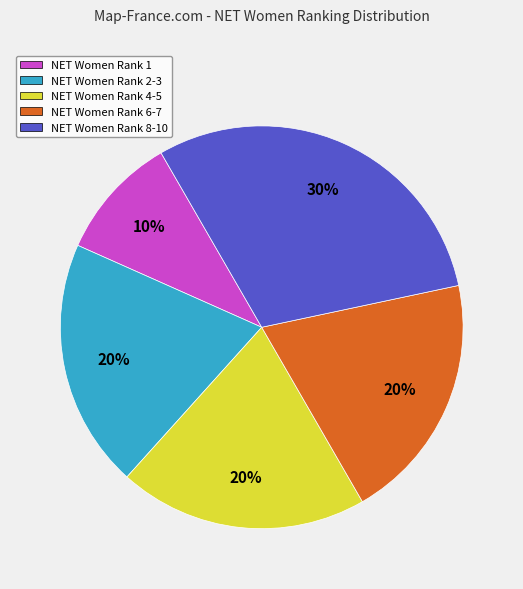

Is it true that NET Women Rank 1 is 10% of the pie?

True